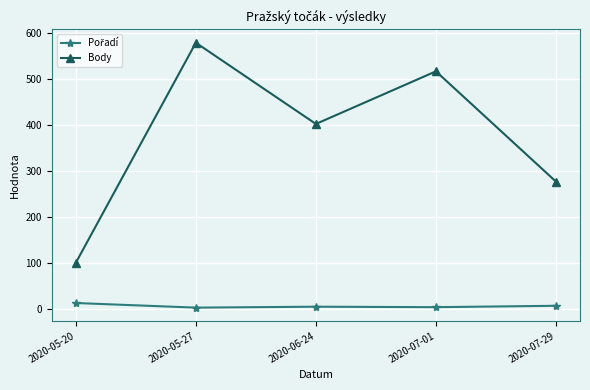

Which label corresponds to the largest value in the chart?

2020-05-27